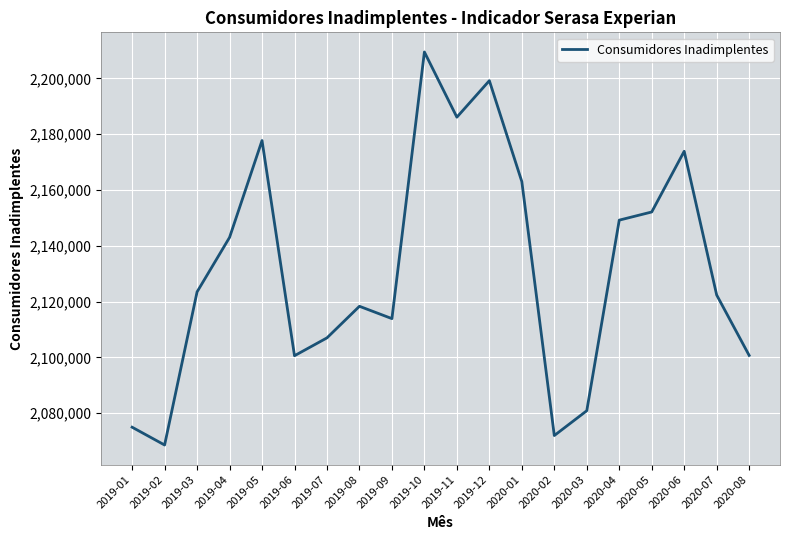

How many series are shown in this chart?

1